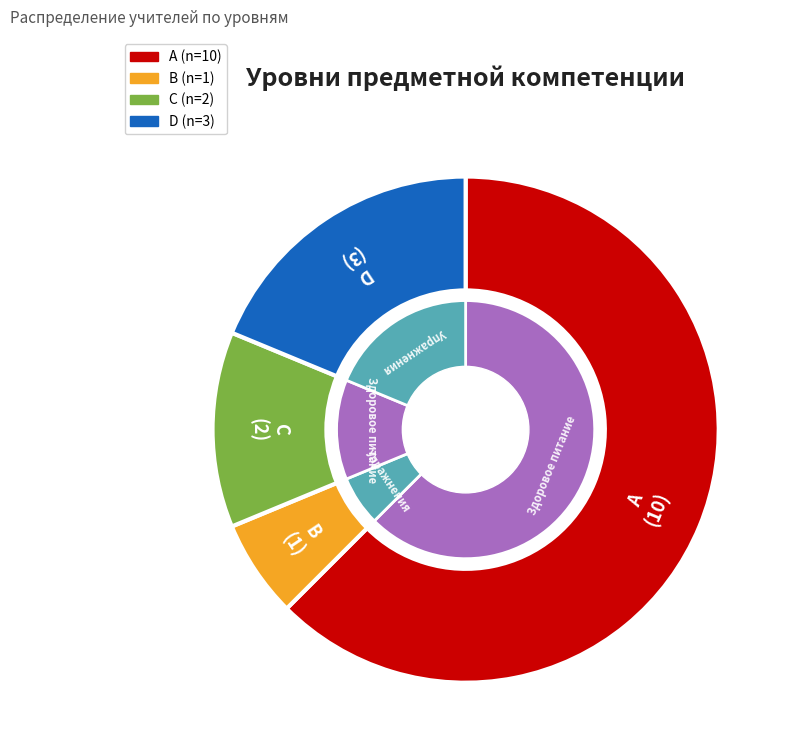

What percentage do C and B together represent?

18.8%